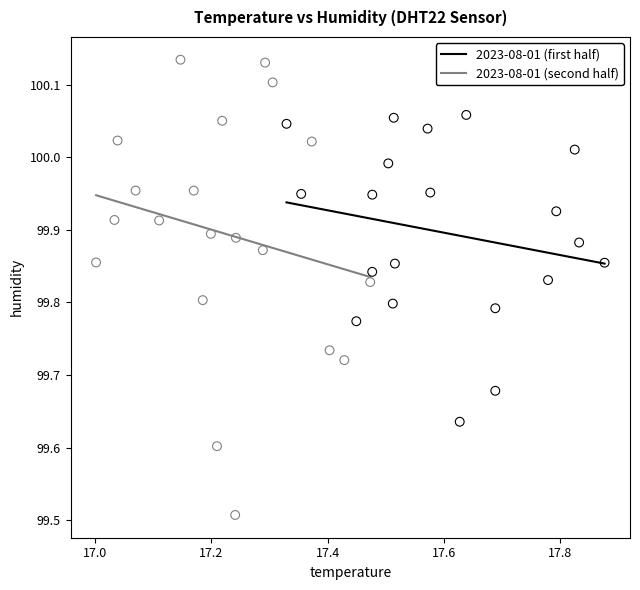

Which series reaches the maximum Y coordinate?

2023-08-01 (second half)